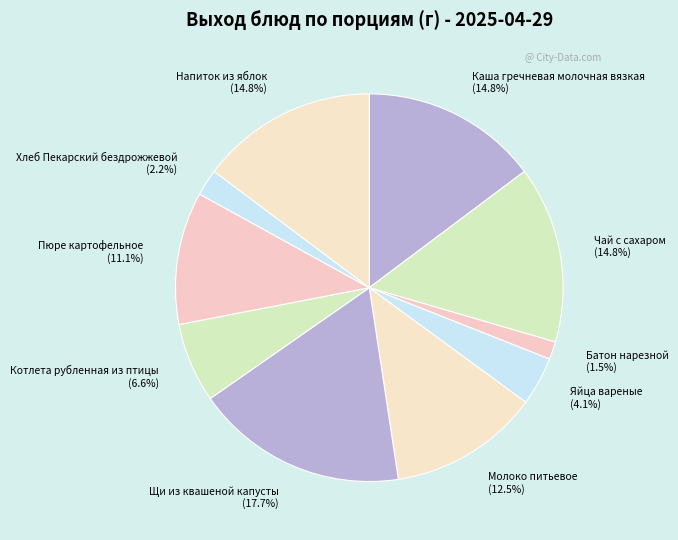

Which category has the biggest portion of the pie?

Щи из квашеной капусты